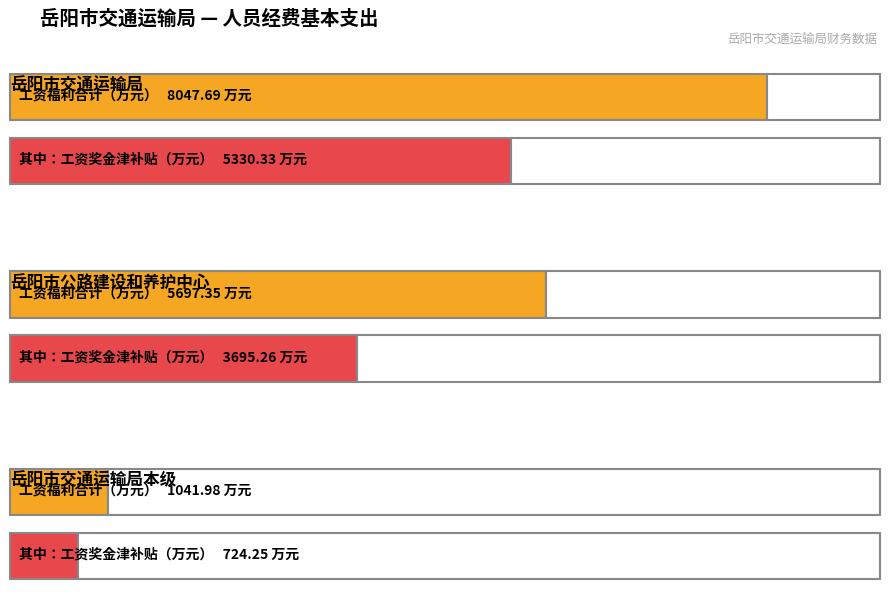

Does the chart contain stacked bars?

No